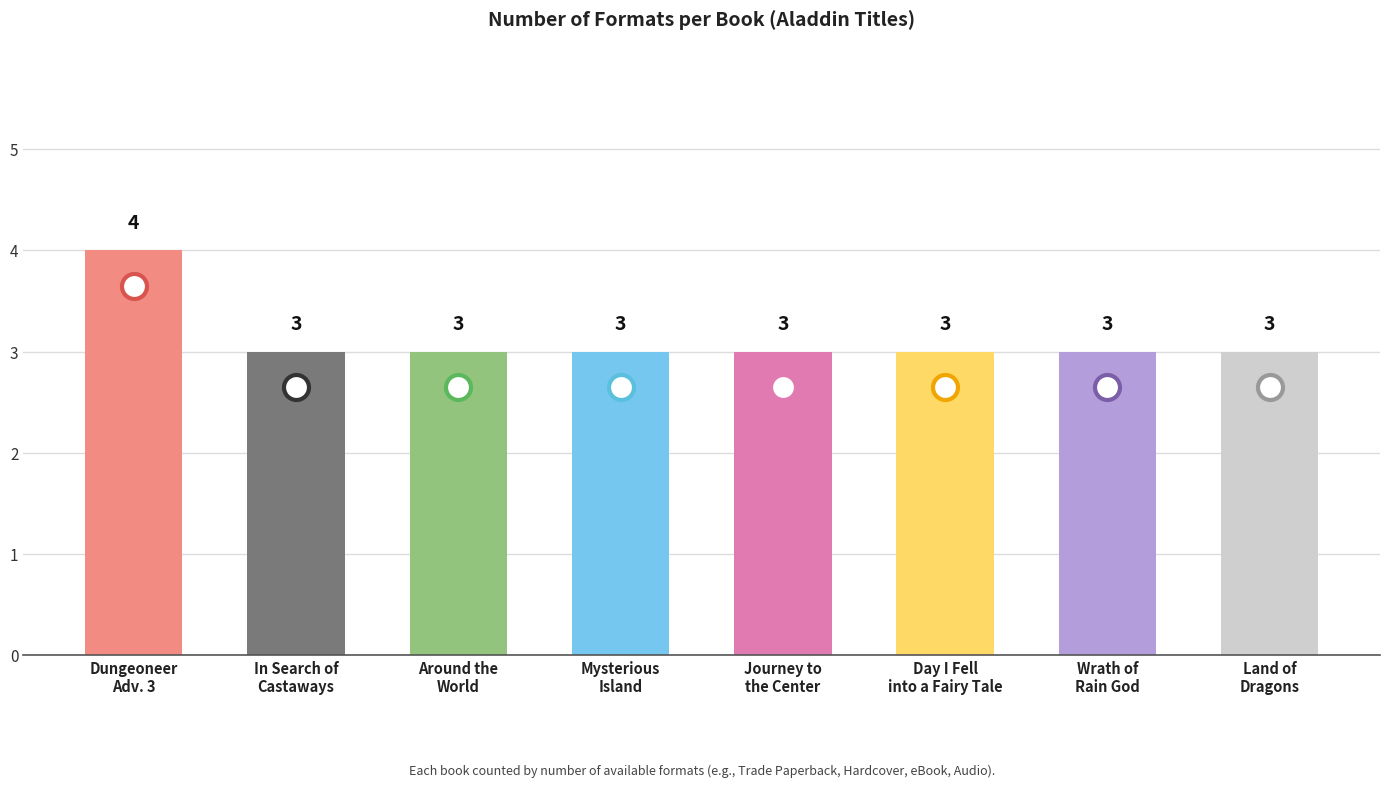

True or false: the data shows 3 at In Search of
Castaways.

True